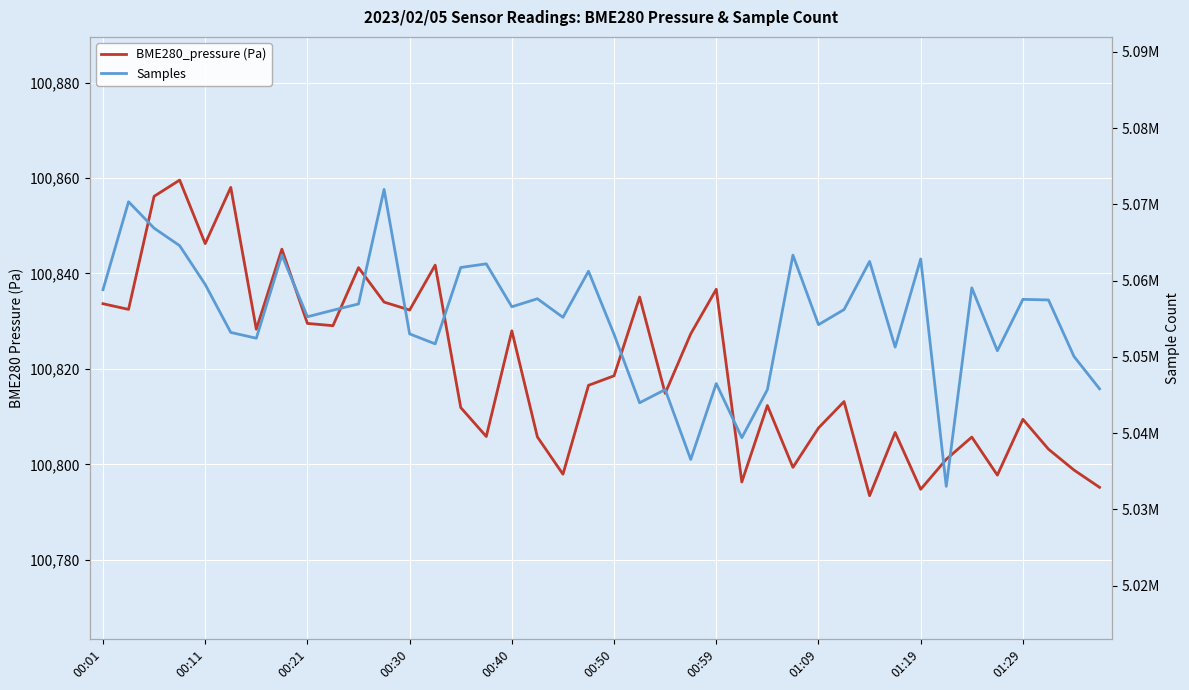

At which category is the sum across all series the highest?

11